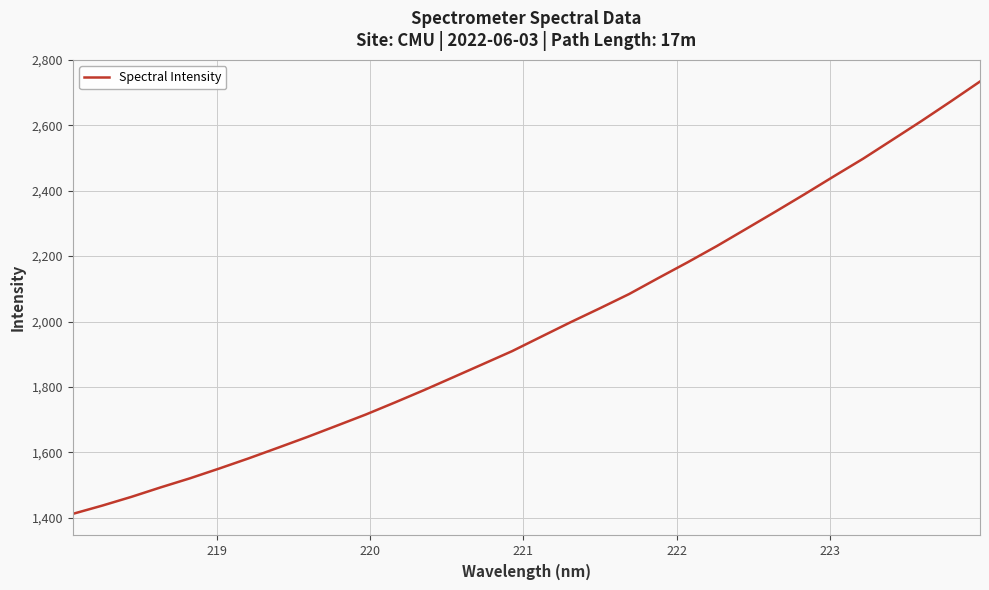

What is the maximum value shown in the chart?

2734.0